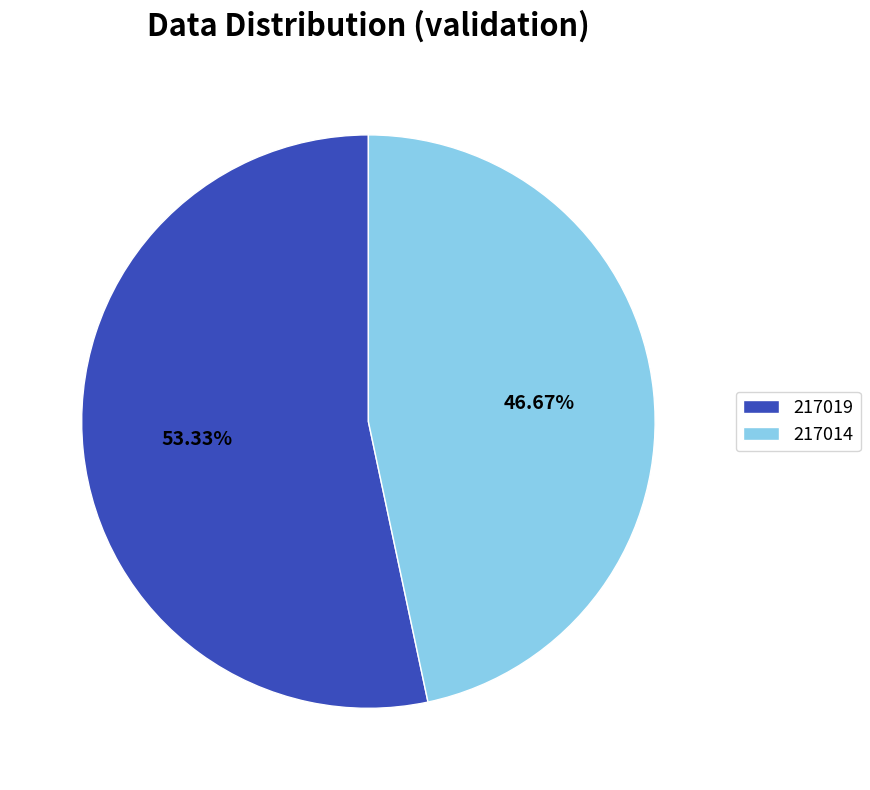

What is the total percentage of 217014 and 217019?

100.0%